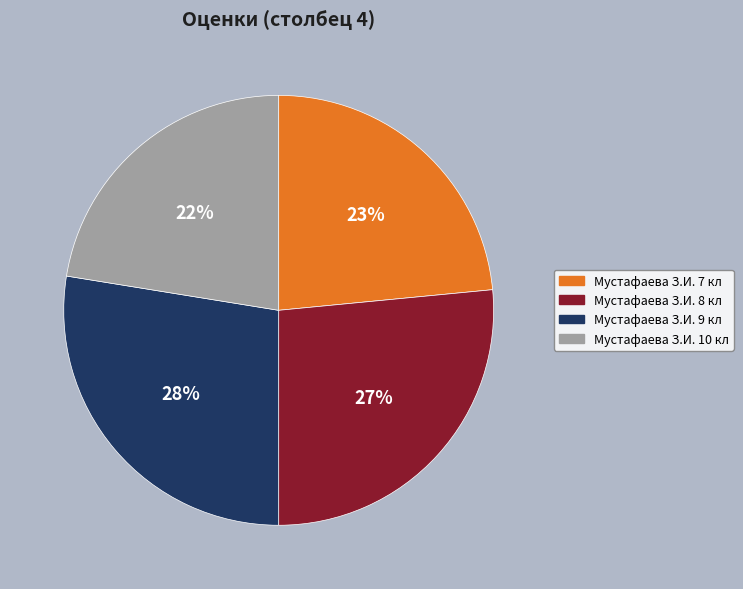

Approximately how many times larger is the value at Мустафаева З.И. 10 кл compared to Мустафаева З.И. 8 кл?

0.8